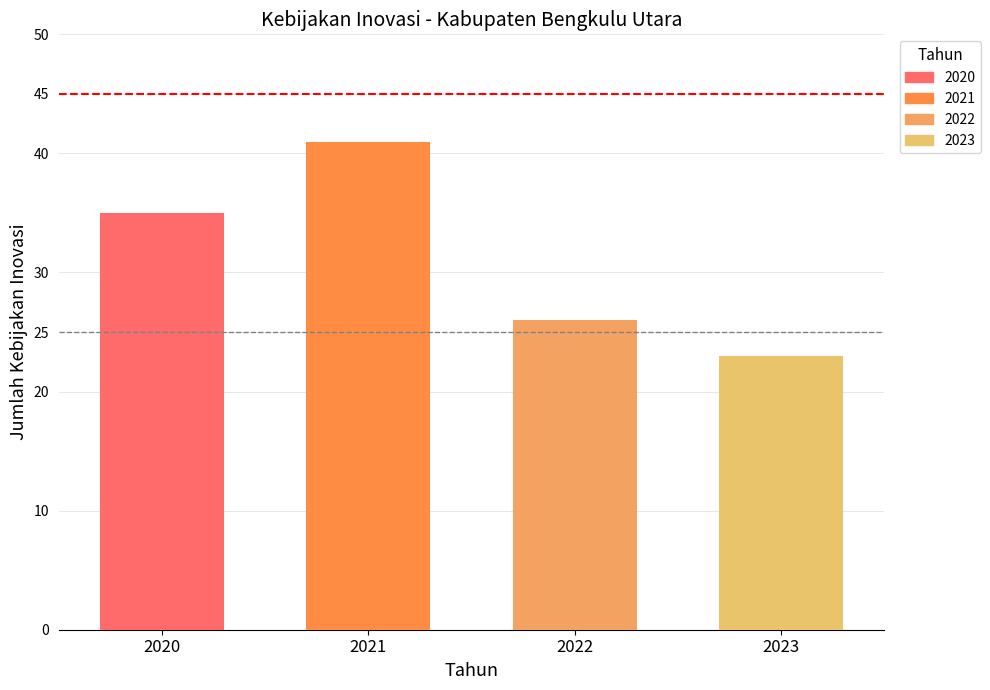

What is the smallest value displayed?

23